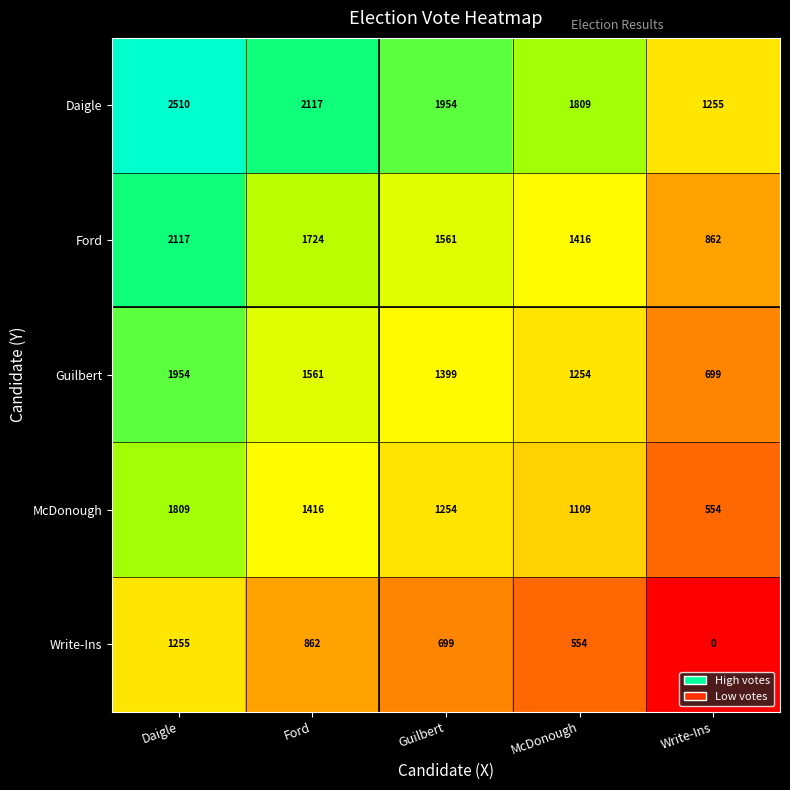

What is the sum of all McDonough values?

6142